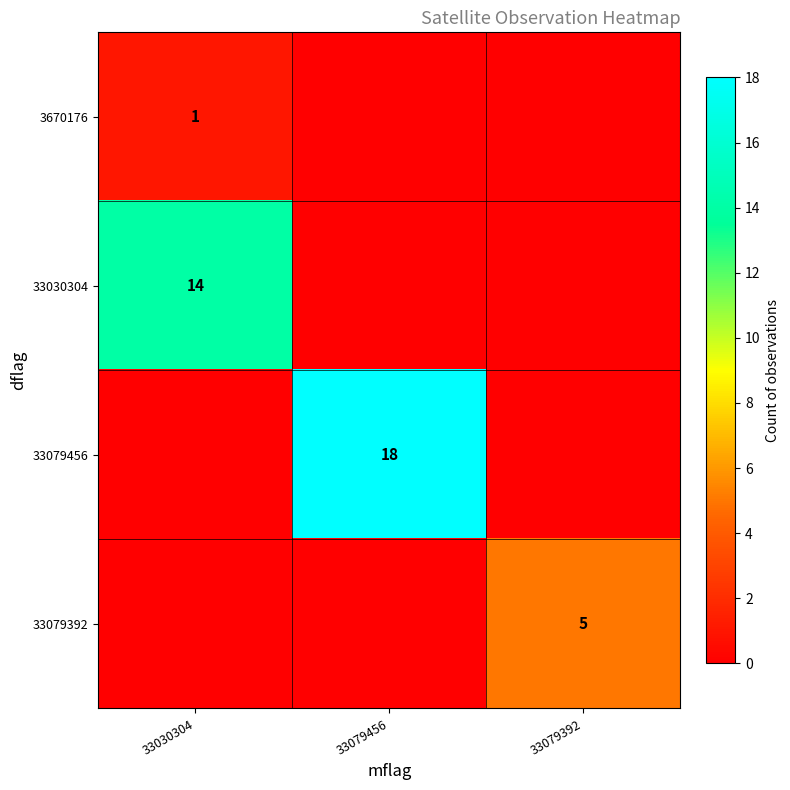

How many distinct data groups are displayed?

4